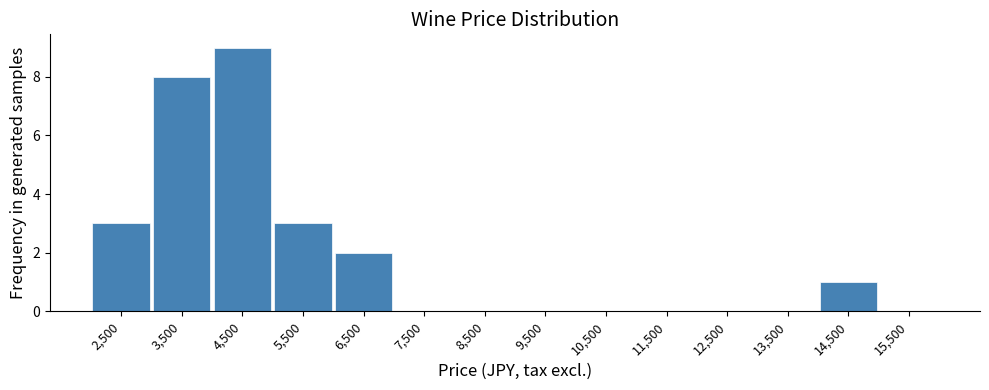

How tall is the bar that spans 14000 to 15000 on the x-axis? The values are not printed on the chart, so give them approximately, as read against the axis.

1